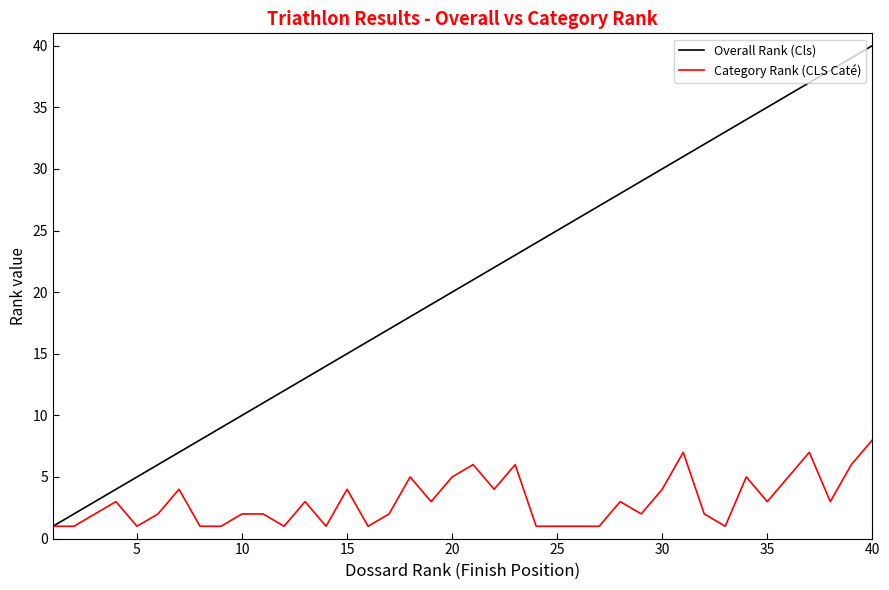

Rank the series by their maximum value, from highest to lowest.

Overall Rank (Cls), Category Rank (CLS Caté)